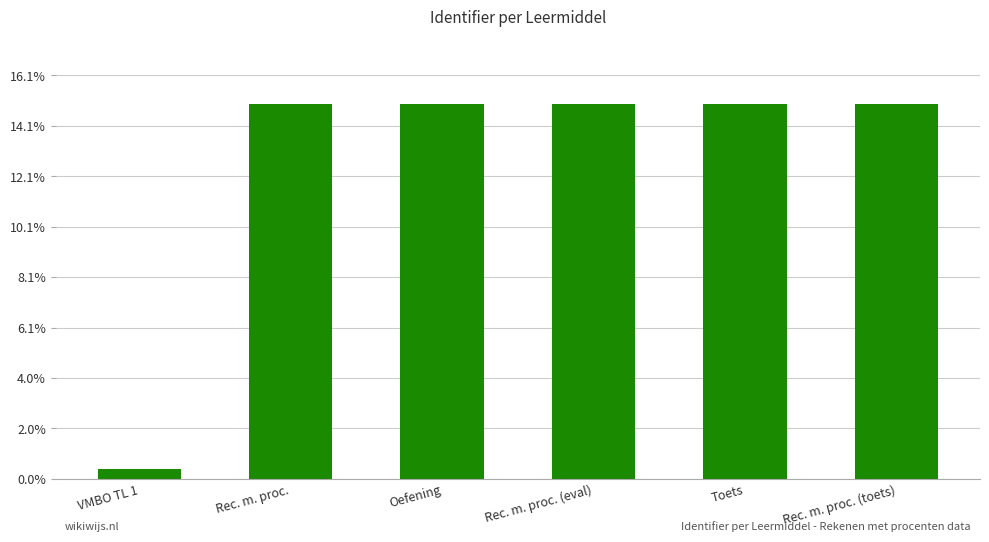

Are the bars horizontal?

No